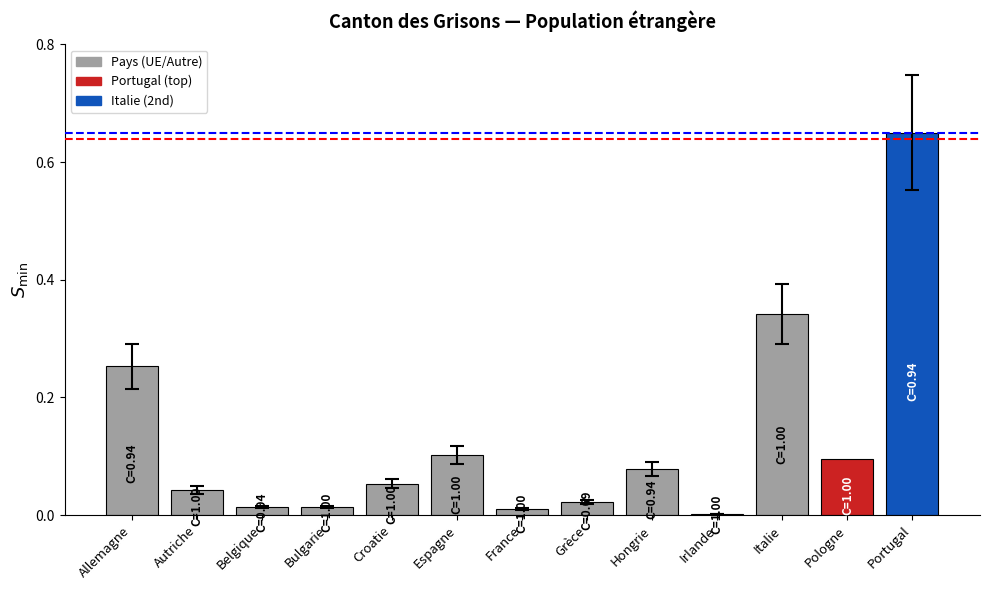

Between Croatie and Belgique, which is larger?

Croatie